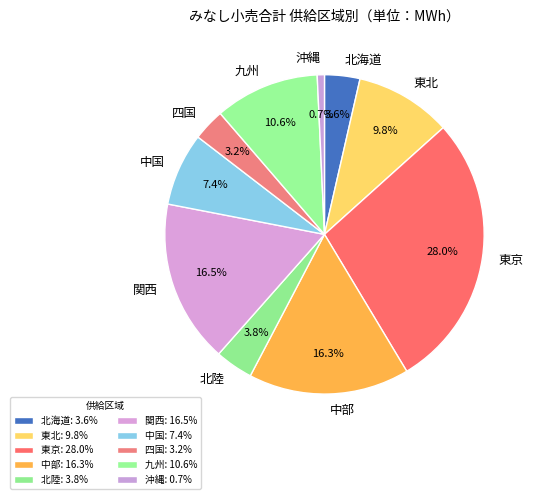

Does 沖縄 represent more than half of the total?

No